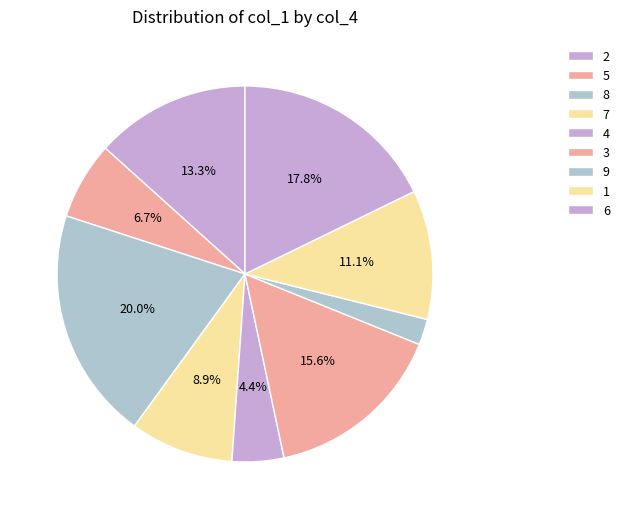

What percentage do 7 and 8 together represent?

28.9%